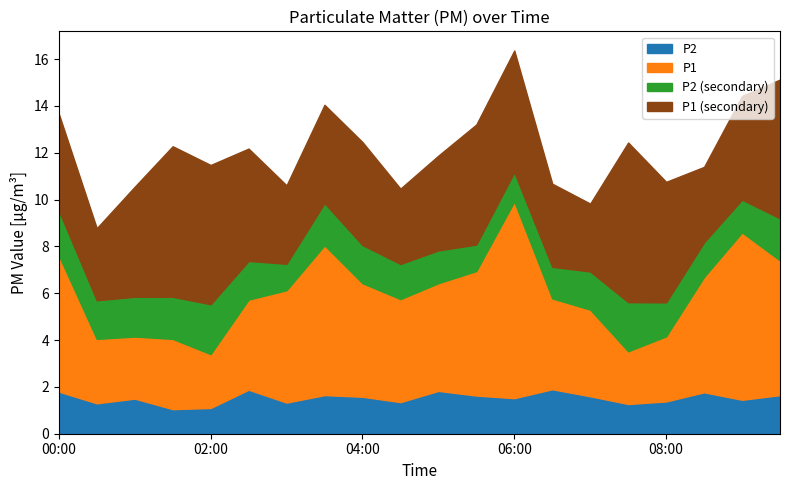

Does the chart display data point markers on the line(s)?

No